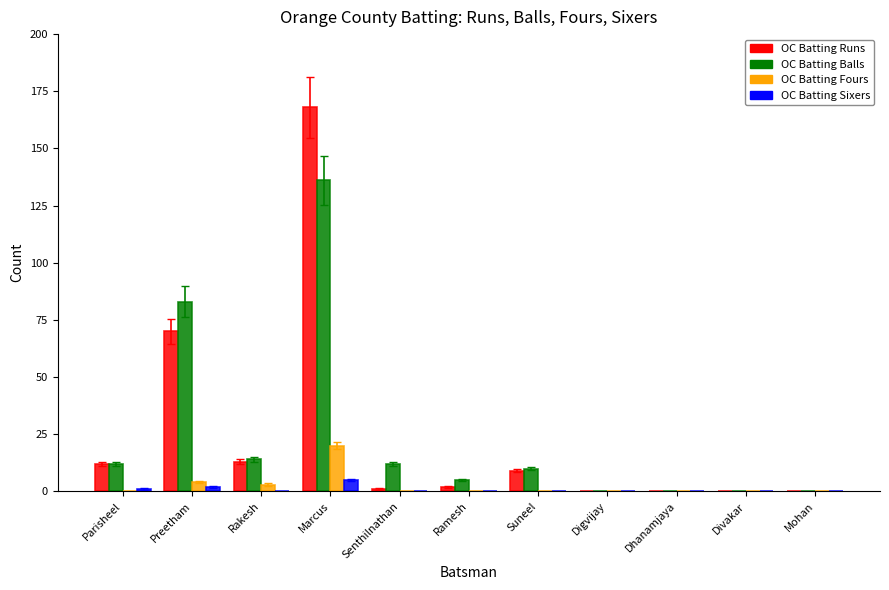

What are all the series names shown in the legend?

OC Batting Runs, OC Batting Balls, OC Batting Fours, OC Batting Sixers